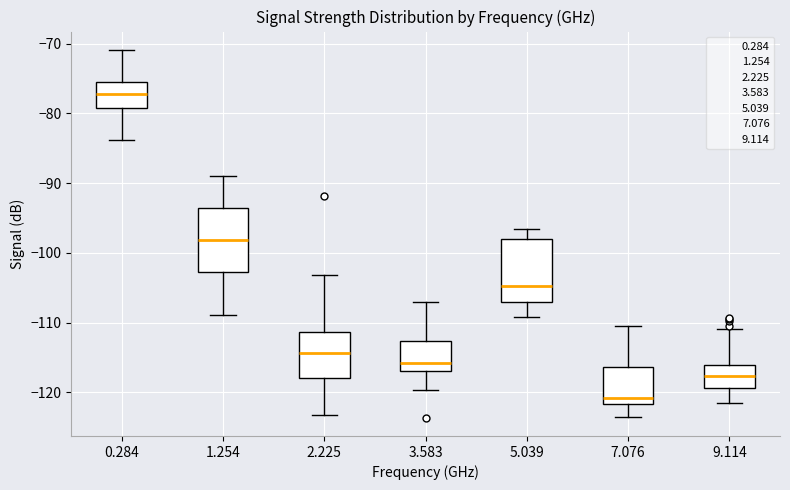

Which box's median line is the lowest?

7.076